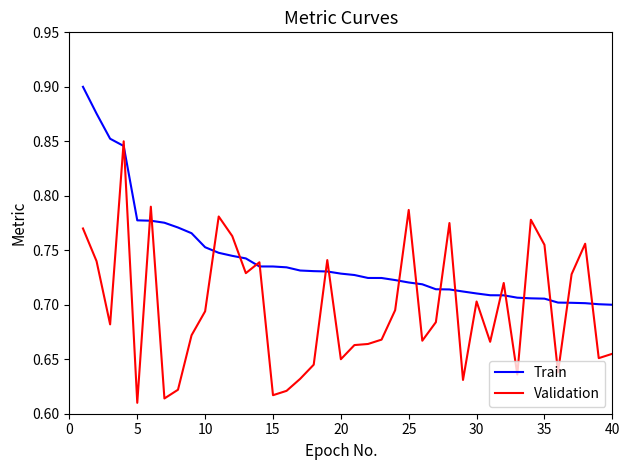

Which series has the largest total across all categories?

Train